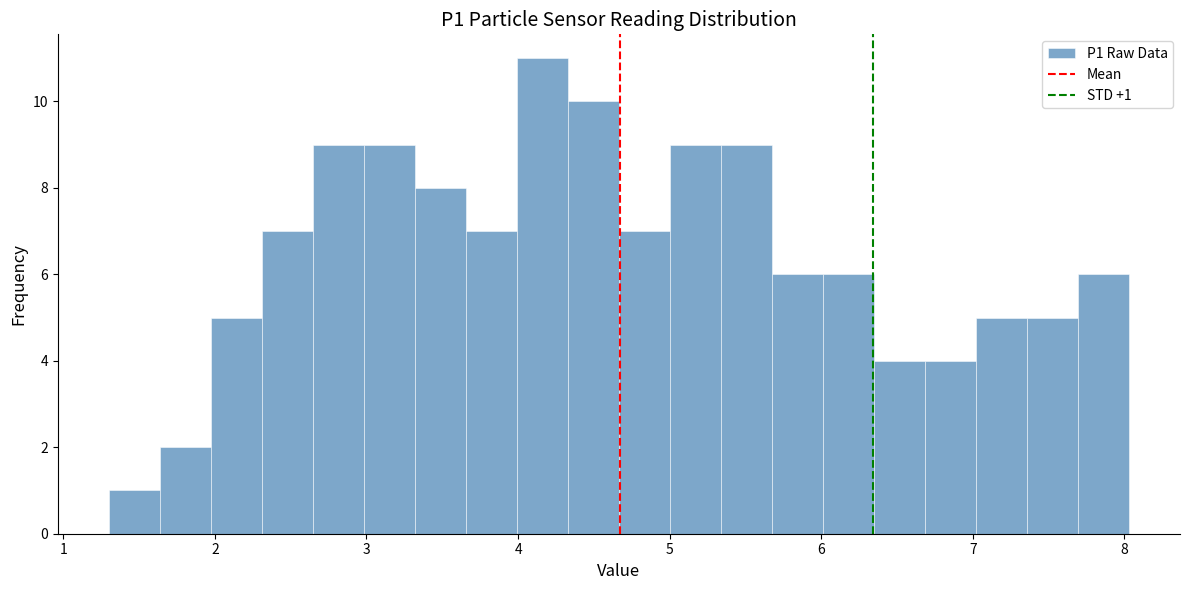

Around what value on the x-axis is the tallest bar? Give the approximate position of its centre, as read against the axis.

4.2